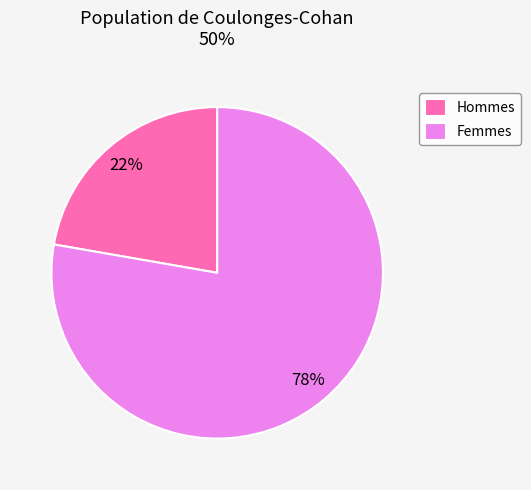

Which category has the biggest portion of the pie?

Femmes